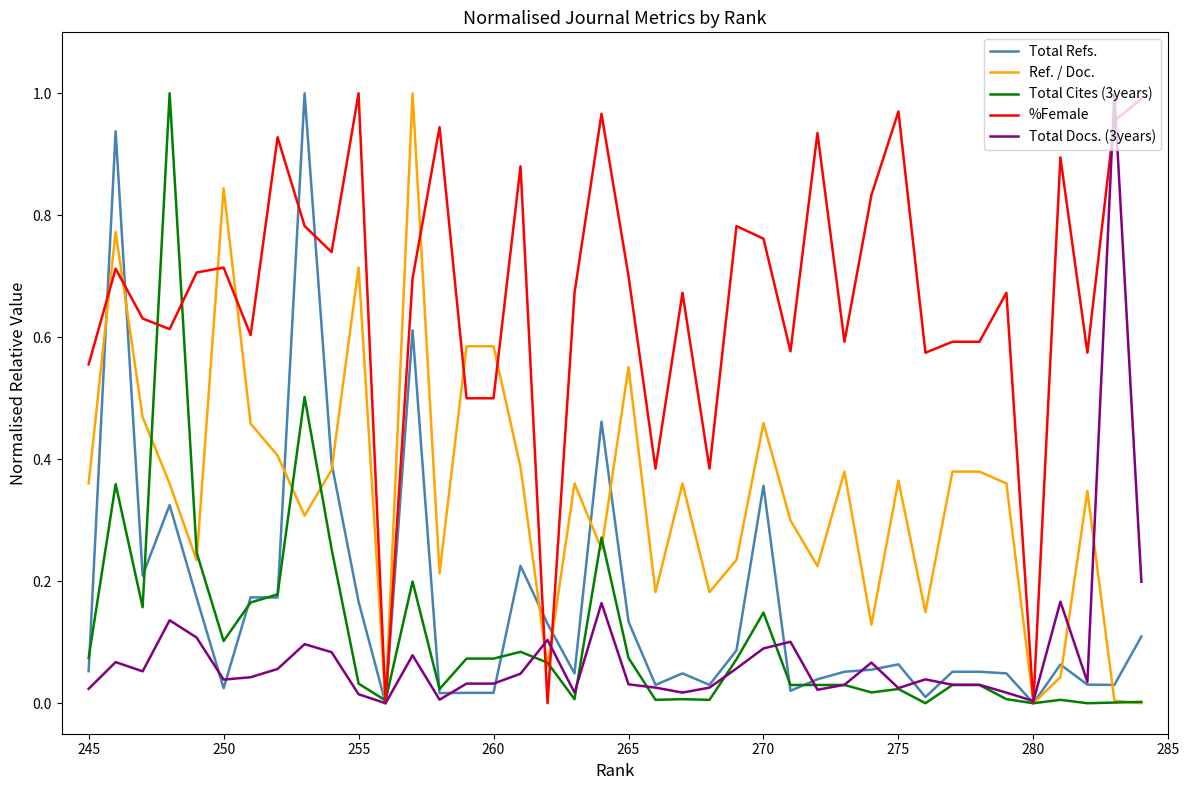

Which series has the largest total across all categories?

%Female